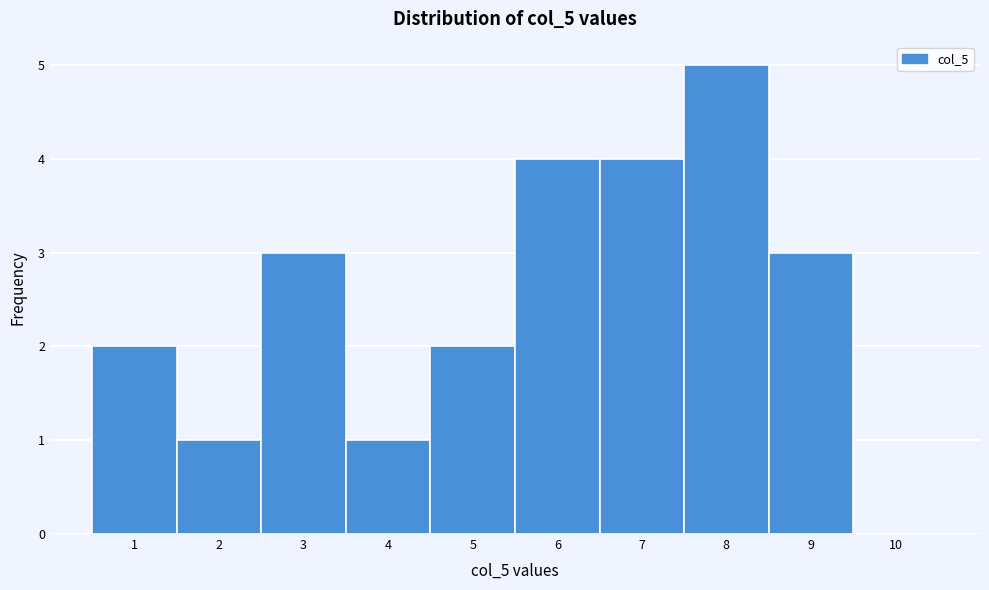

Which range on the x-axis has the tallest bar?

7.5 to 8.5